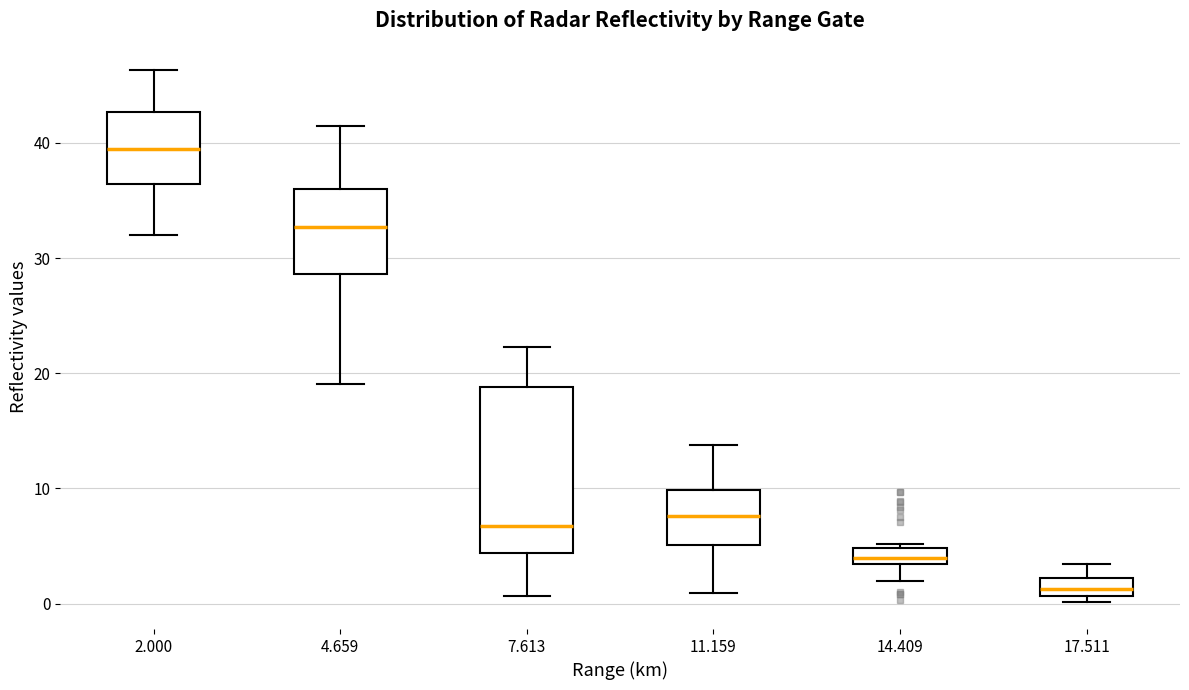

Where does the median line of the box at x = 11.159 sit on the y-axis? The values are not printed on the chart, so give them approximately, as read against the axis.

8